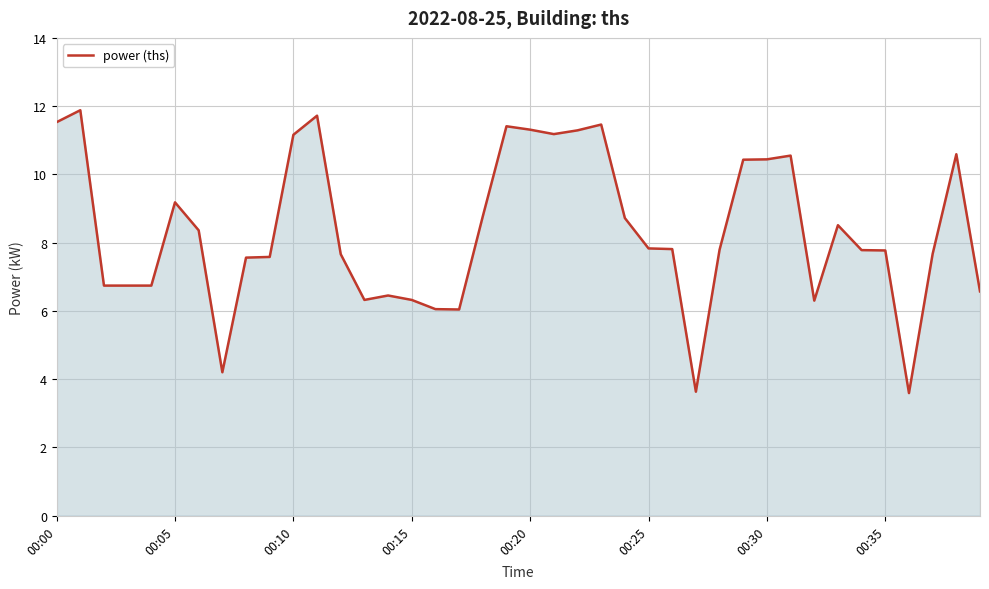

What is the minimum value shown in the chart?

3.6